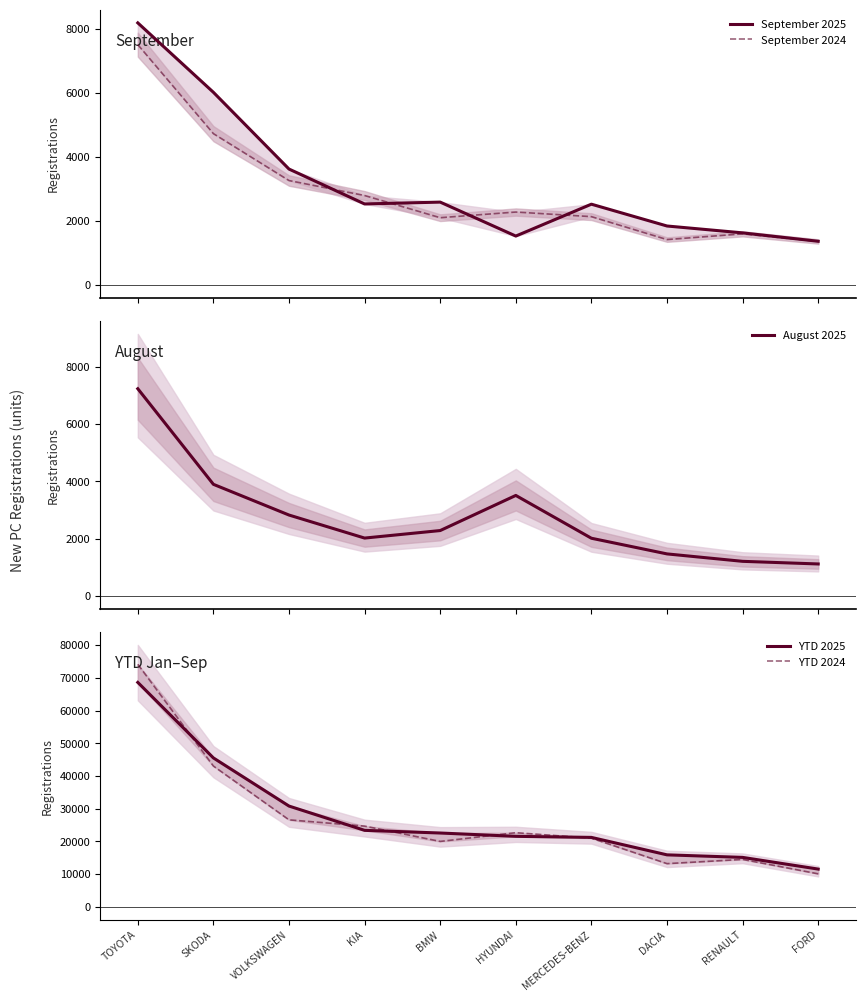

Is the value of September 2024 at RENAULT greater than the value of August 2025 at VOLKSWAGEN?

No